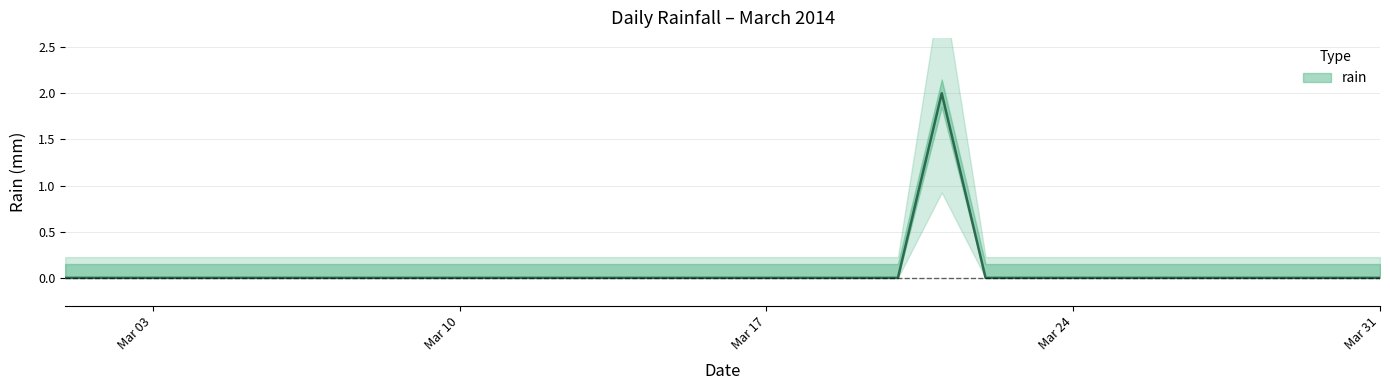

True or false: the data shows -1 at 2014-03-23.

False